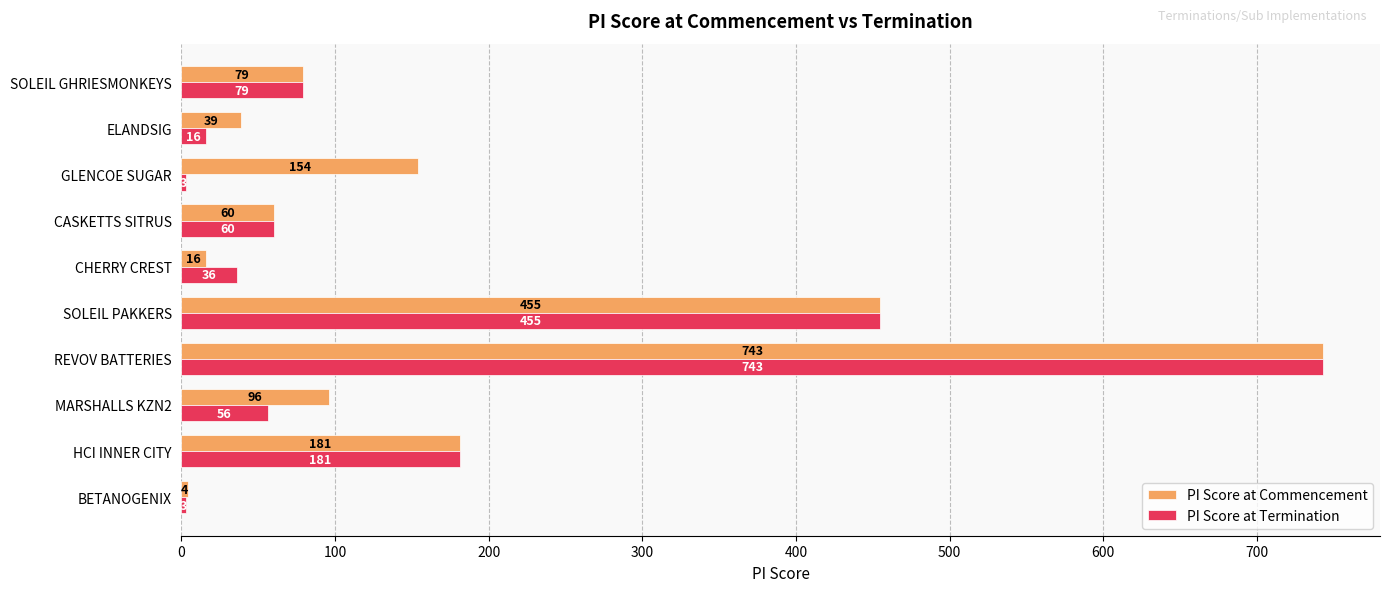

Which series has the largest range (max minus min)?

PI Score at Termination